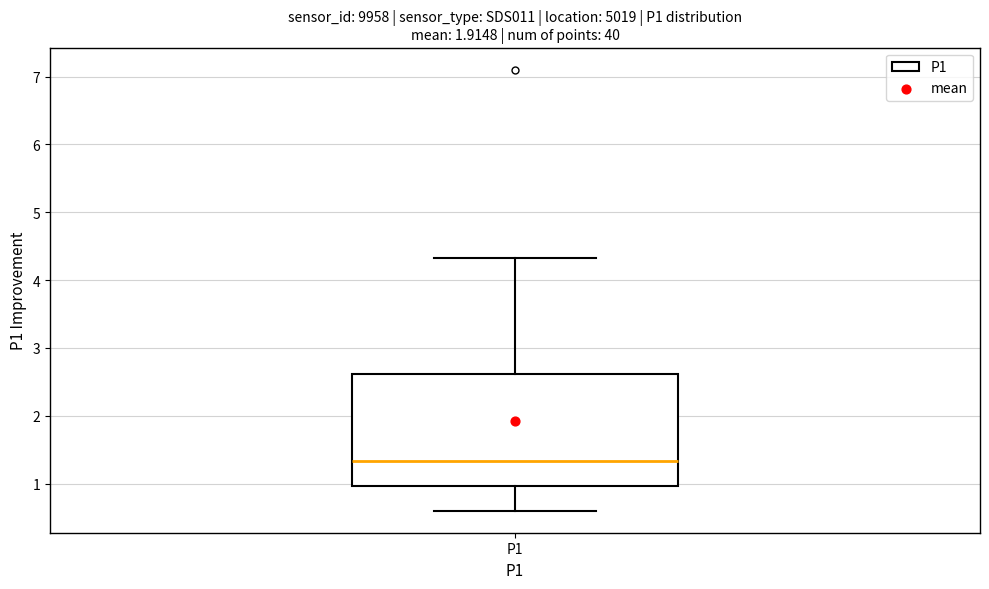

Where is the upper edge of the box for P1 on the y-axis? The values are not printed on the chart, so give them approximately, as read against the axis.

2.6